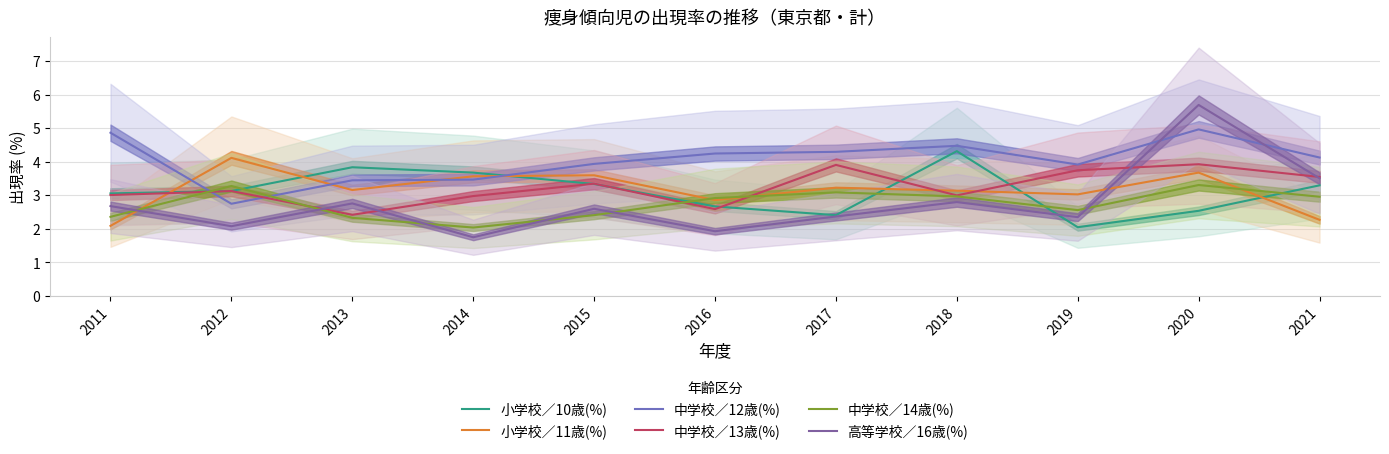

What is the difference between the highest and lowest values at 2014?

1.9